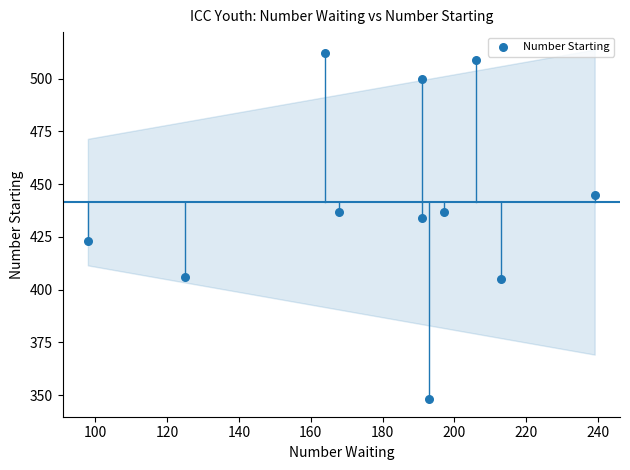

What is the range of X values (max minus min)?

141